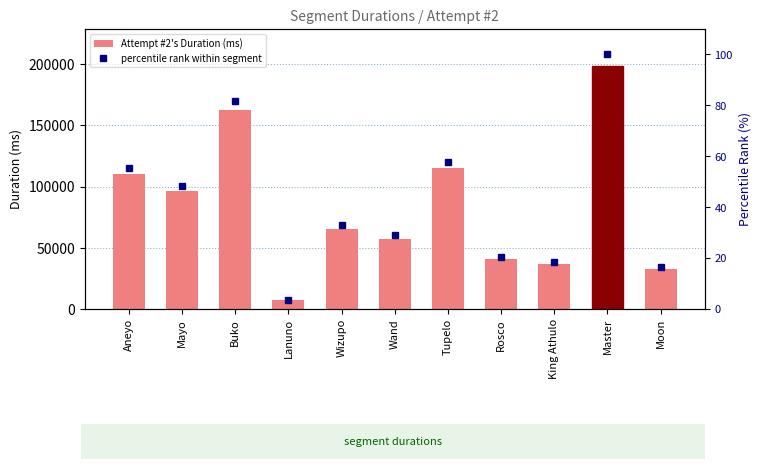

What is the value of the Attempt #2's Duration (ms) bar at the 5th from the left?

65432